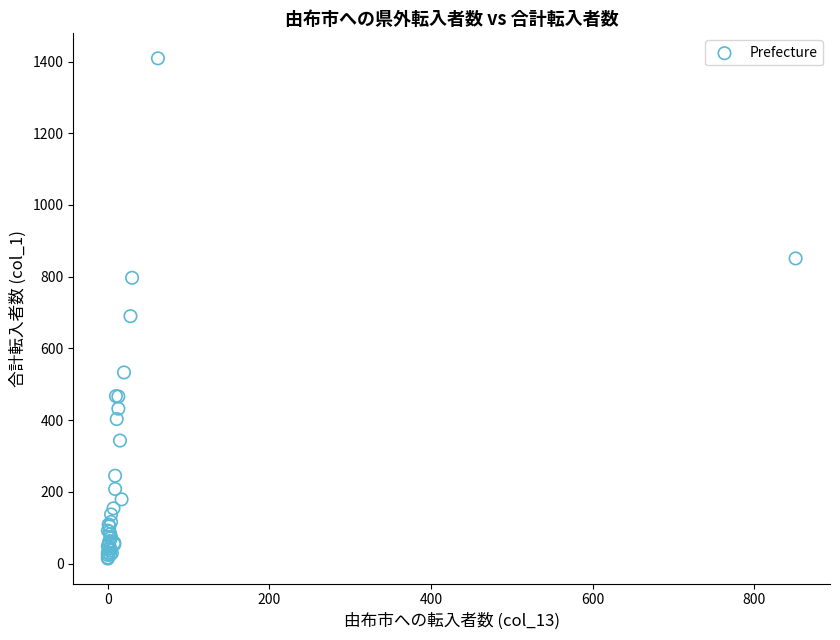

What Y value in the scatter plot is closest to 711?

690